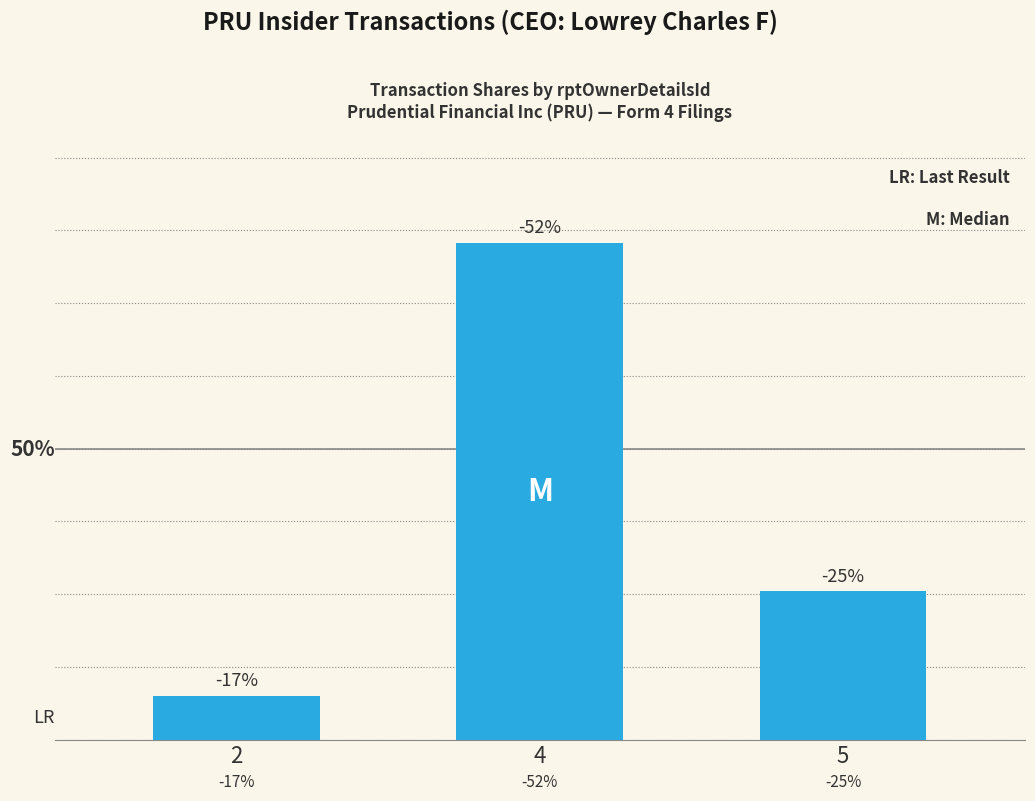

At which label does the data first exceed 28000?

4